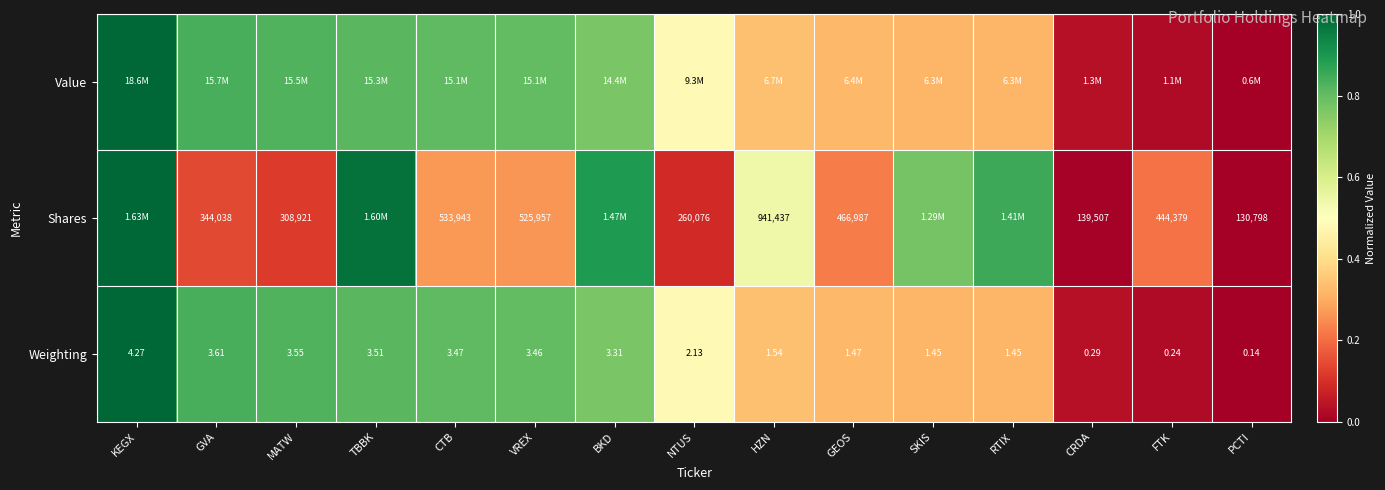

Is the value of Weighting at PCTI greater than the value of Shares at NTUS?

No